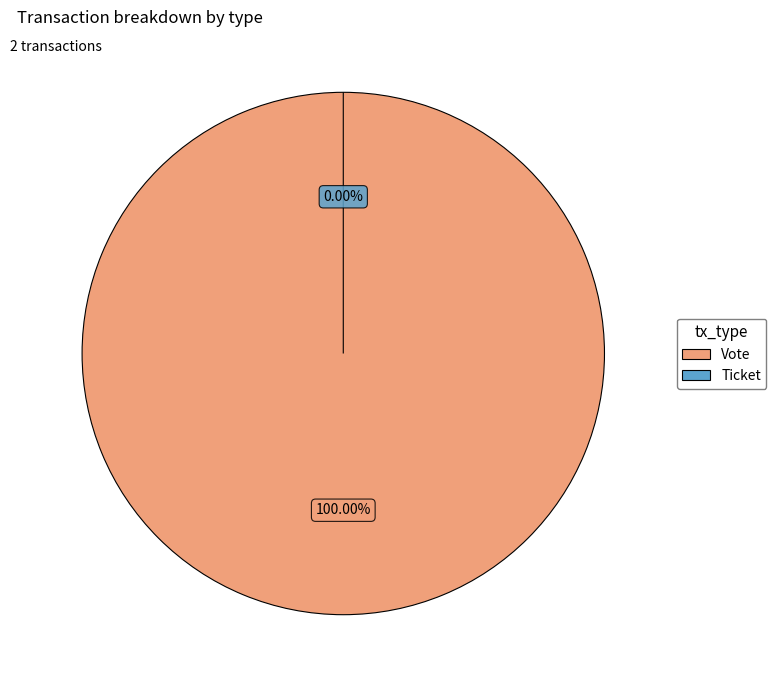

What percentage is NOT represented by Ticket?

100.0%